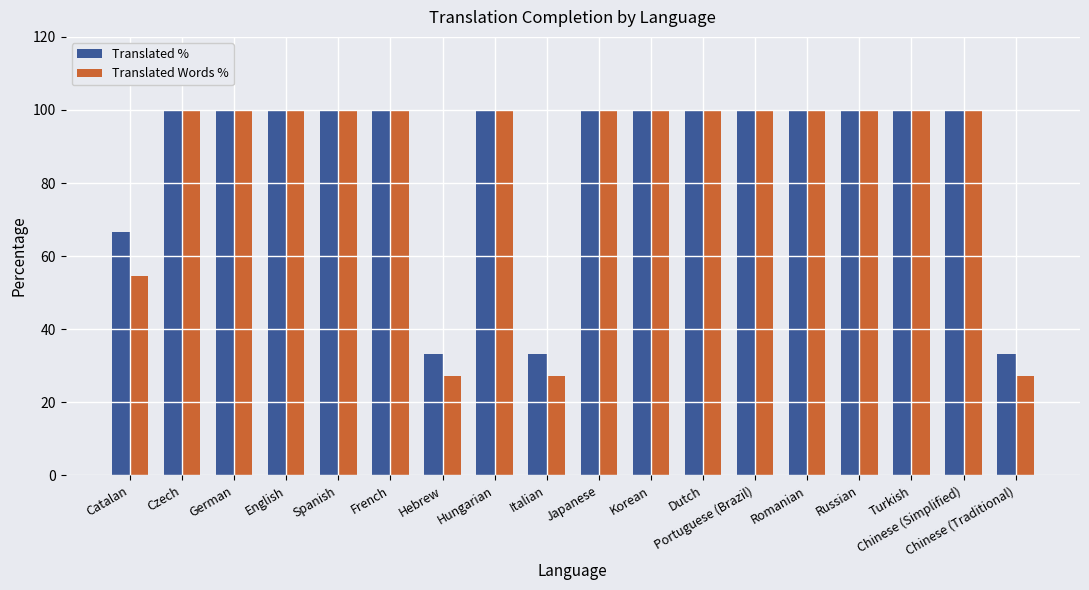

Which series has the widest spread of values?

Translated Words %